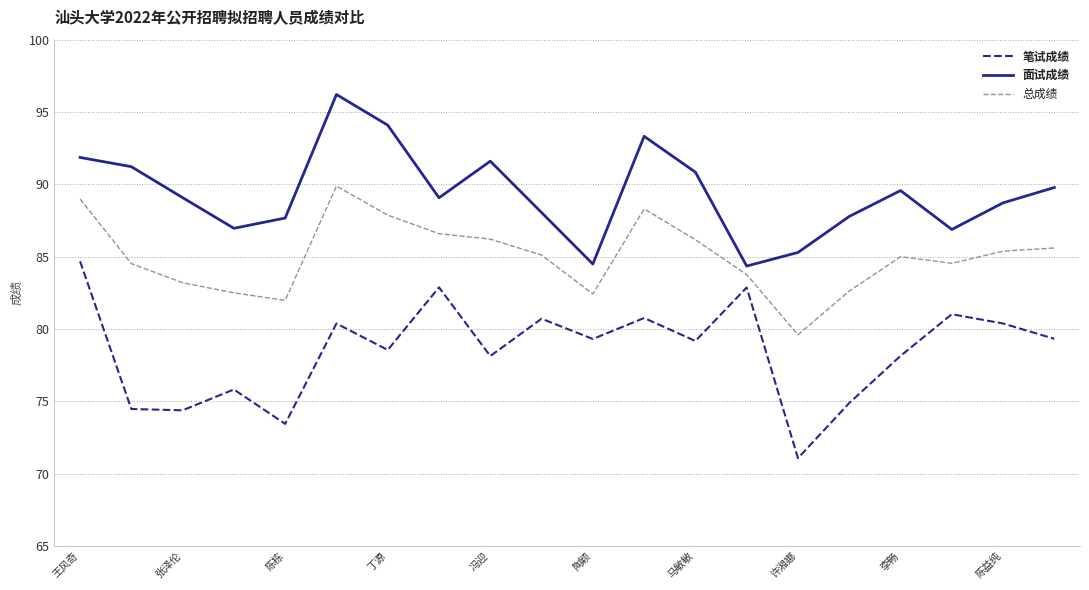

What is the highest value of the 总成绩 series?

89.9